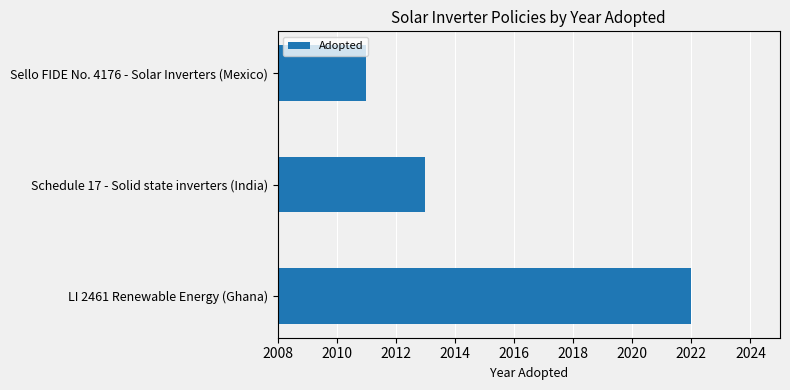

Does the chart contain stacked bars?

No